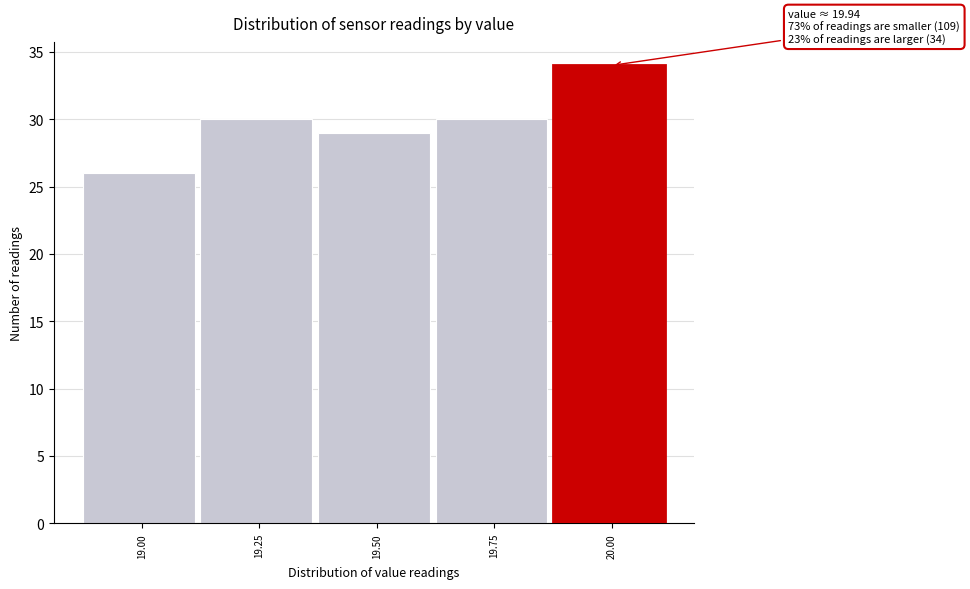

Reading left to right, extract all data points from this chart.

26	30	29	30	34